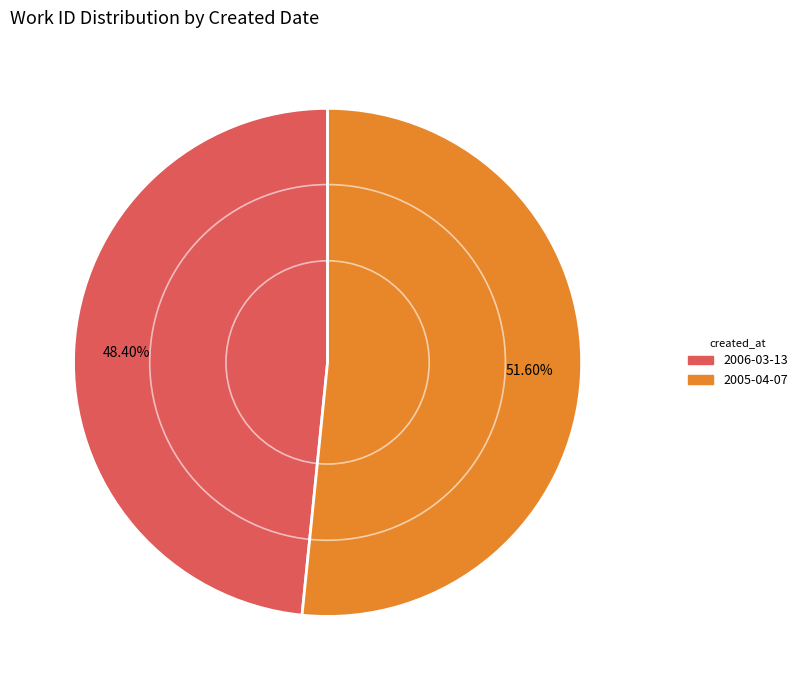

What percentage is the 2005-04-07 slice, to the nearest percent?

52%